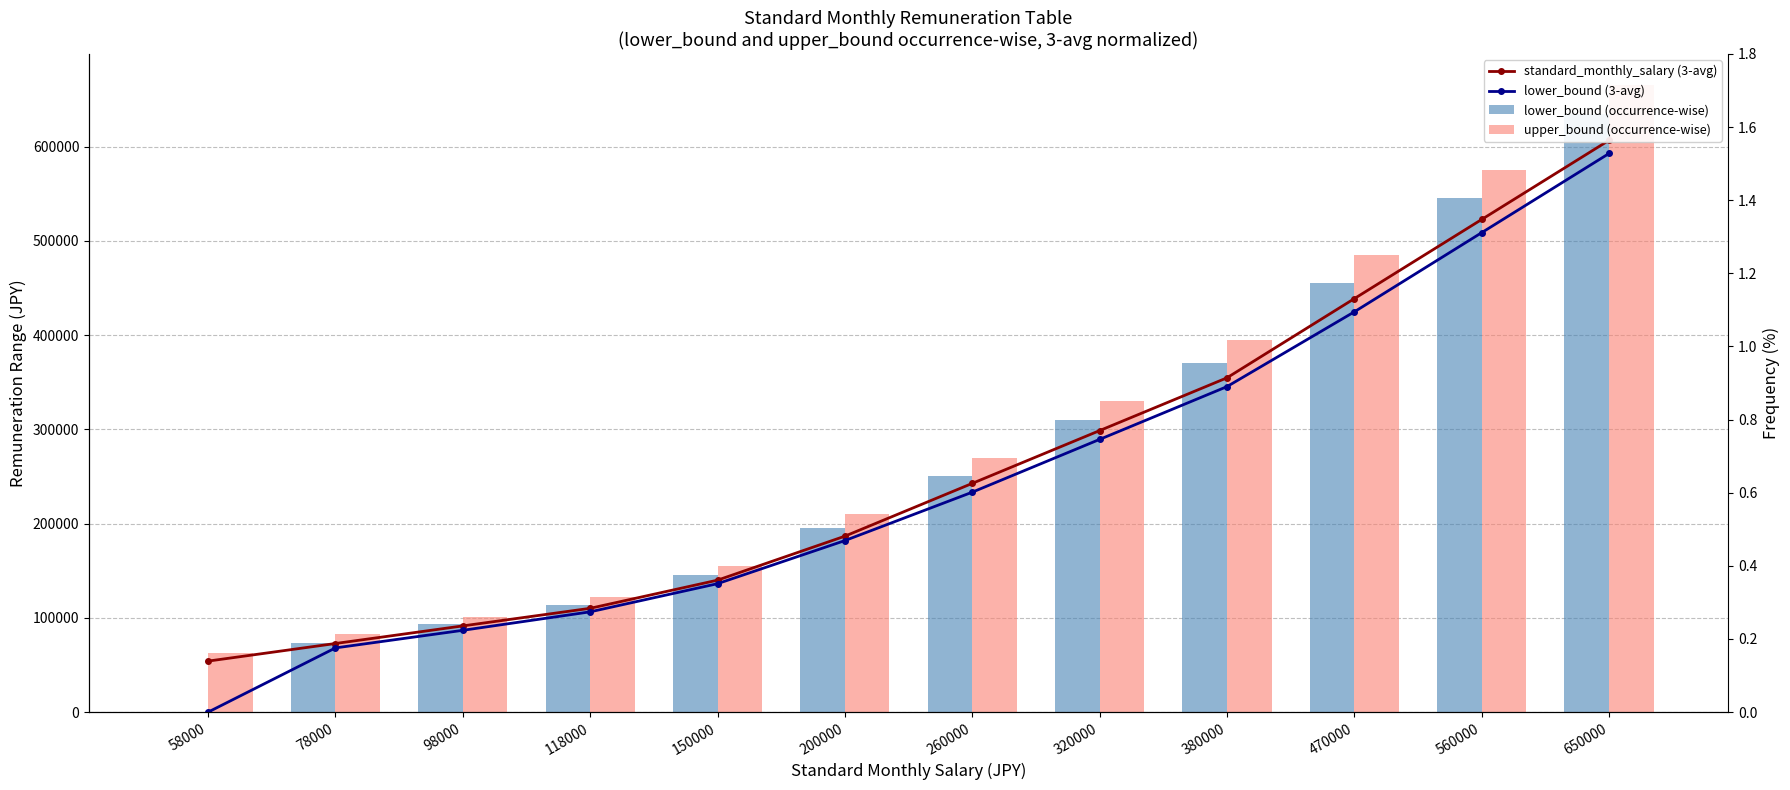

What is the value of the lower_bound (3-avg) bar at the 9th from the left?

0.9